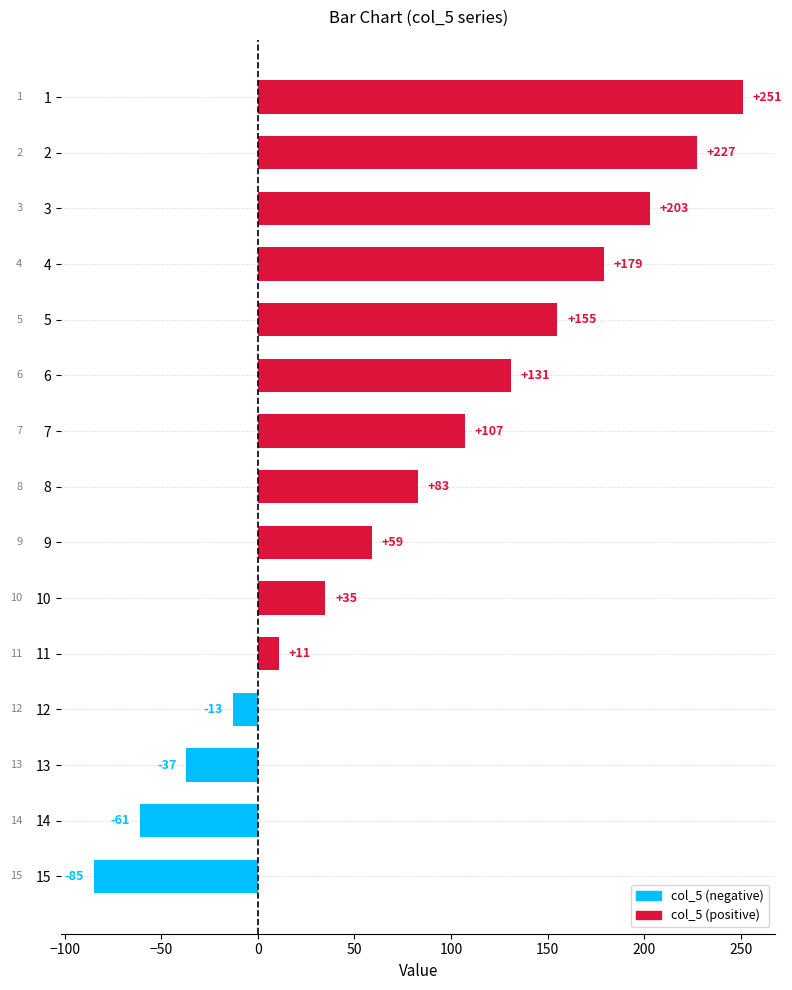

Does the chart contain any negative values?

Yes